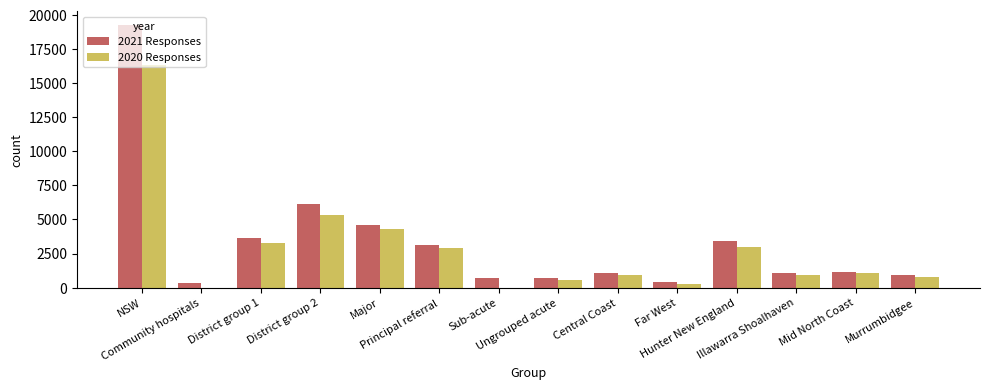

What are all the series names shown in the legend?

2021 Responses, 2020 Responses